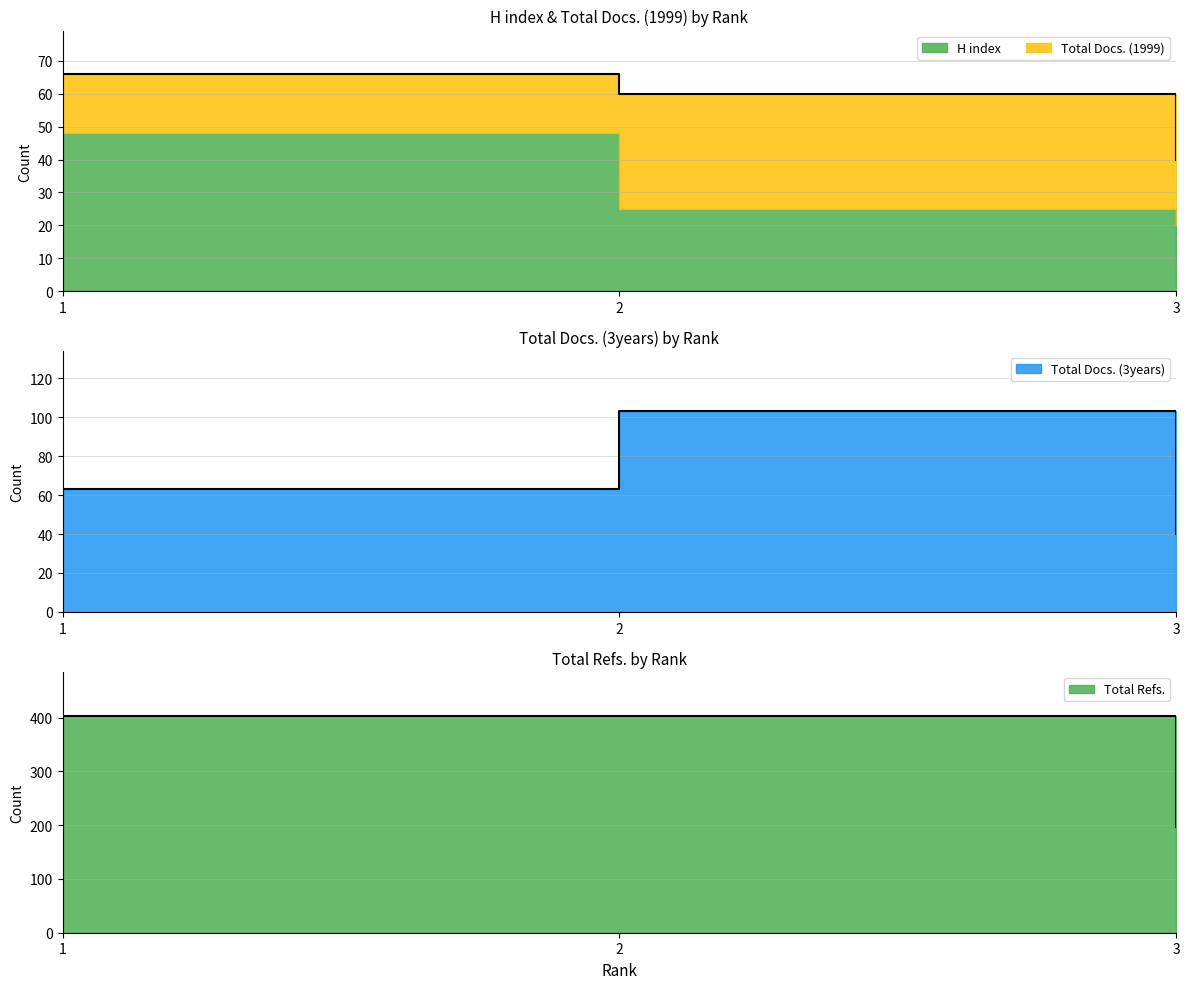

At which category is the sum across all series the highest?

2